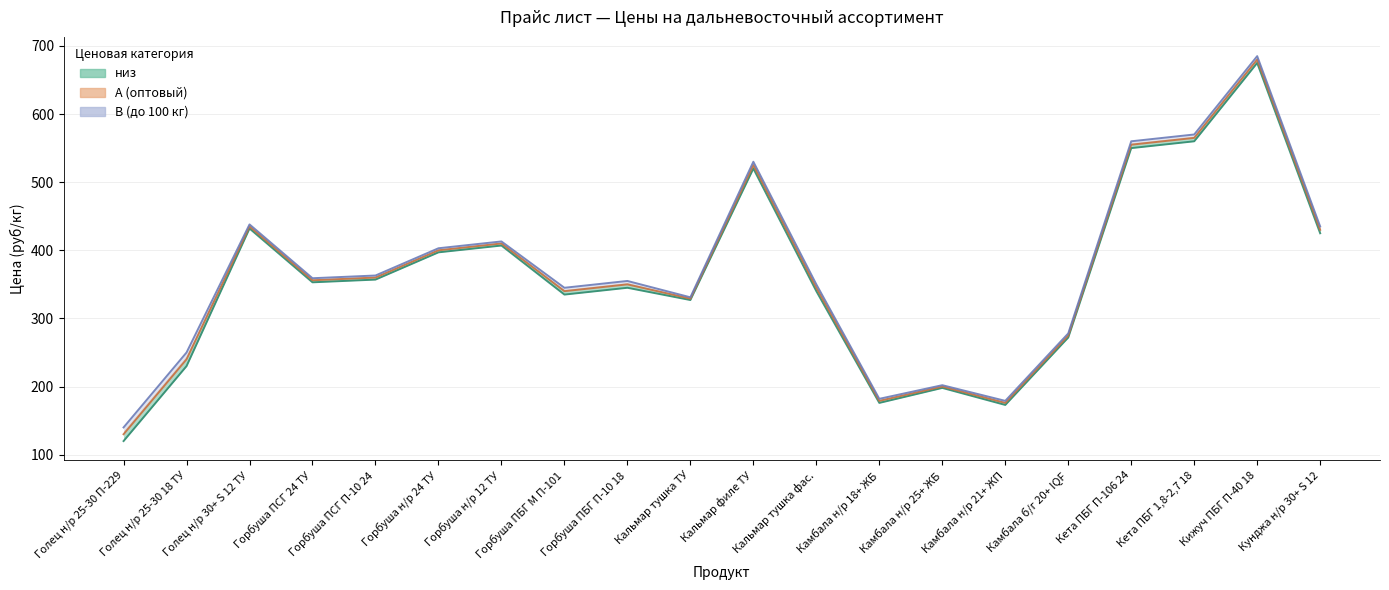

The A (оптовый) series shows 200 at Камбала н/р 25+ ЖБ. True or false?

True